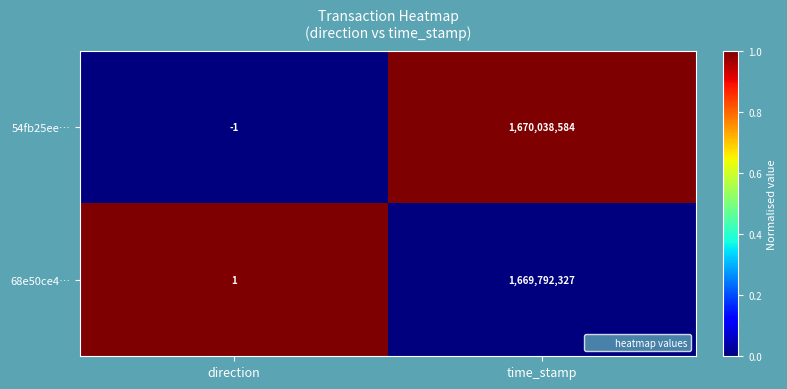

Between direction and time_stamp, which series saw the biggest shift?

54fb25ee…